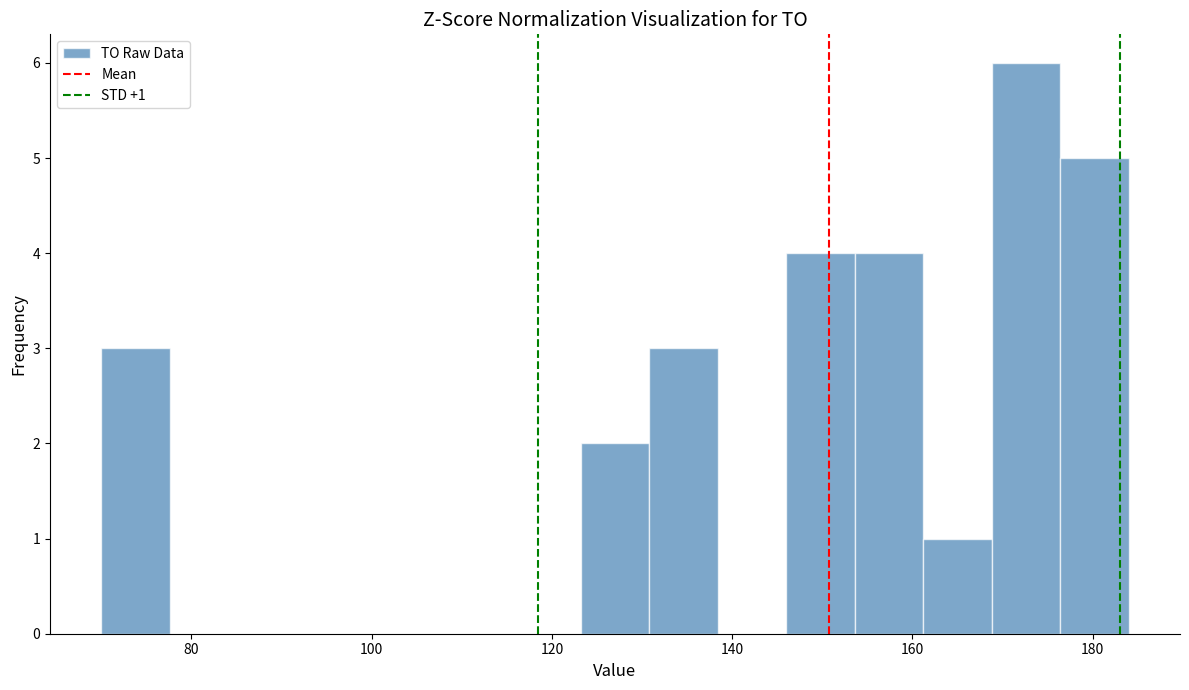

Read against the x-axis, roughly where is the centre of the tallest bar?

172